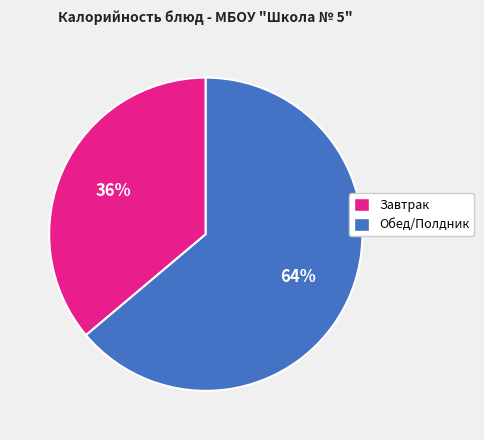

Is there a majority slice in this chart?

Yes